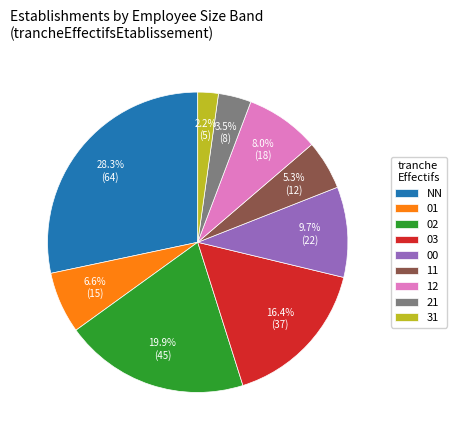

Between 12 and 11, which is larger?

12